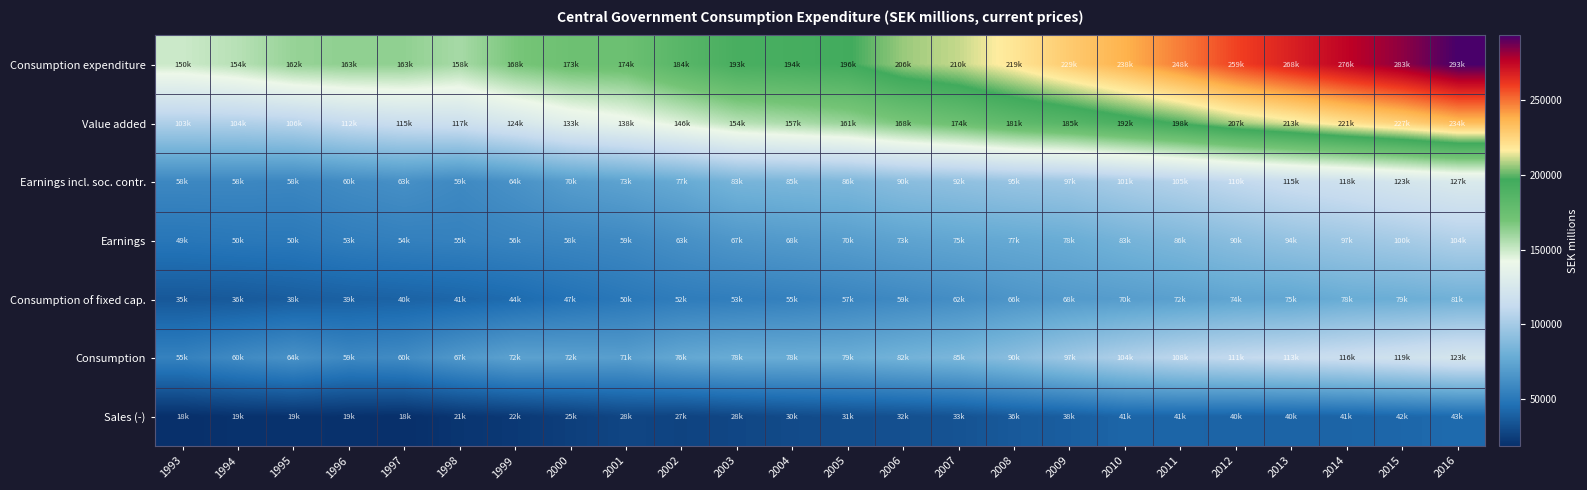

What is the minimum value shown in the chart?

18148